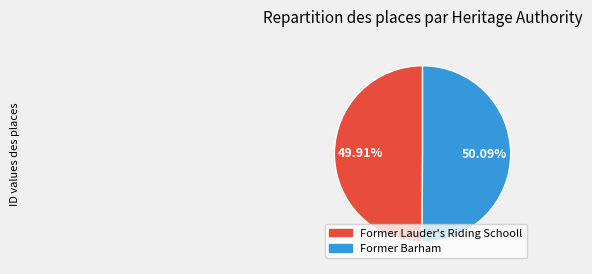

True or false: Former Lauder's Riding Schooll accounts for 55% of the total.

False